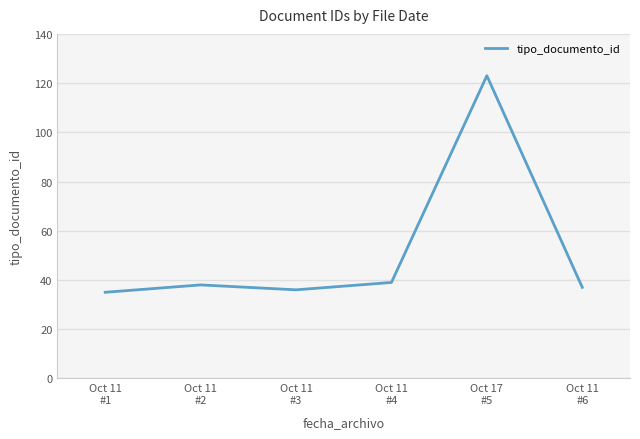

What is the smallest value displayed?

35